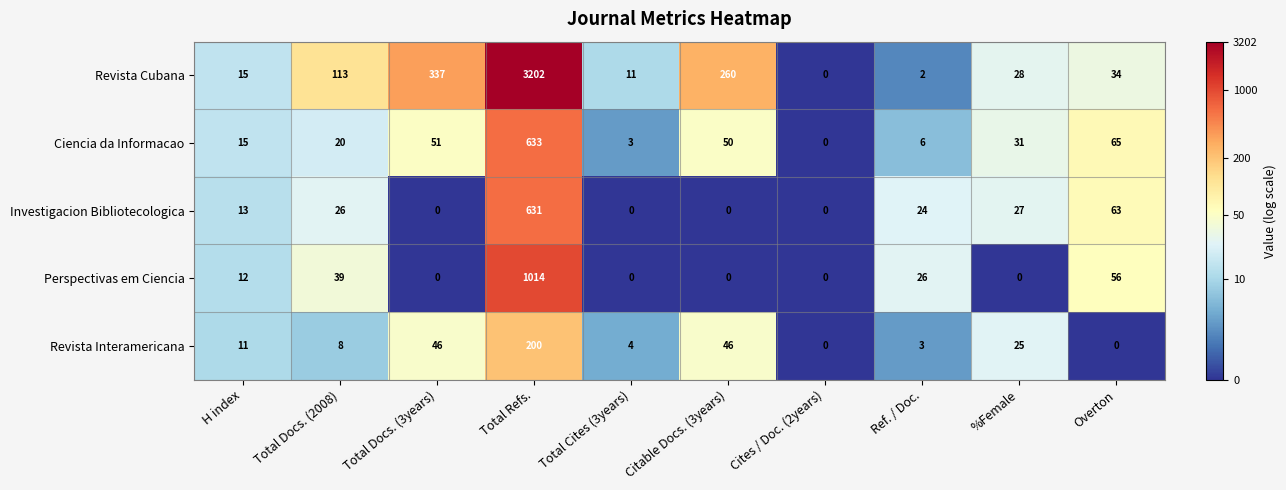

The value of Ciencia da Informacao at Total Docs. (3years) is 51. True or false?

True